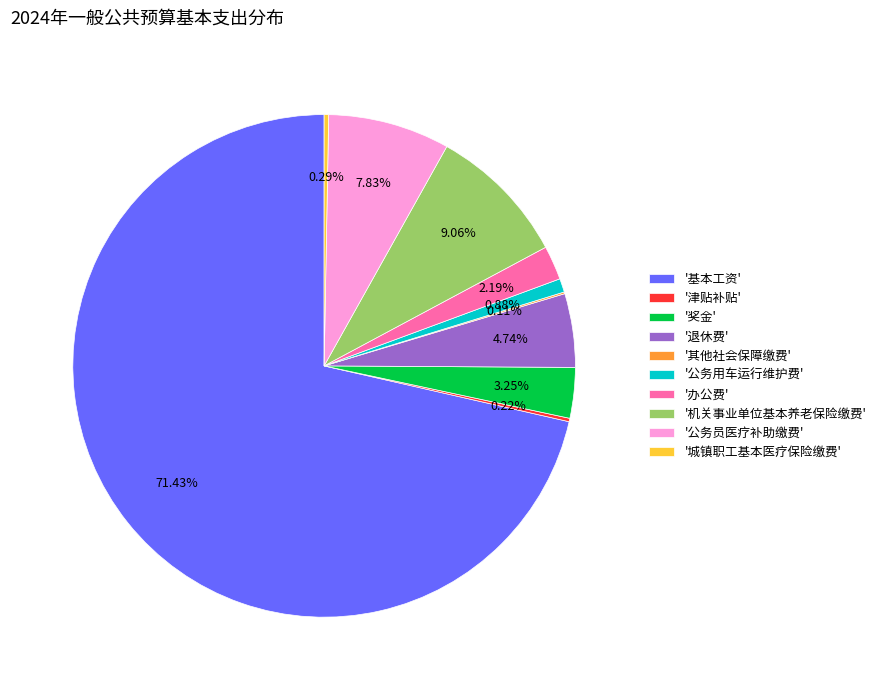

Does any single category account for the majority?

Yes